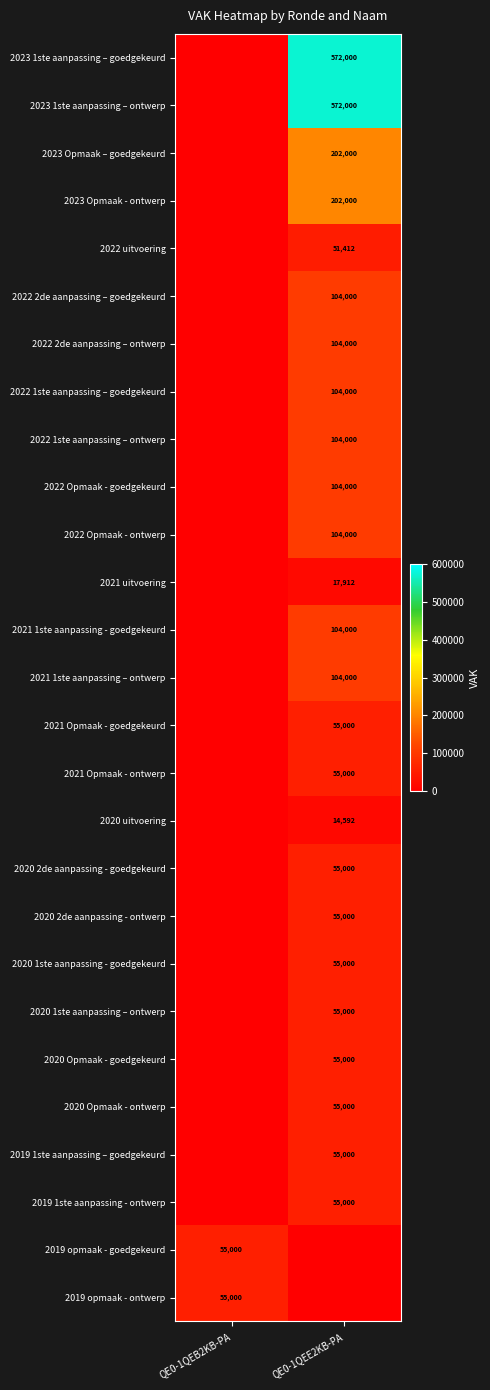

The value of 2023 Opmaak - ontwerp at QE0-1QEE2KB-PA is 353694. True or false?

False